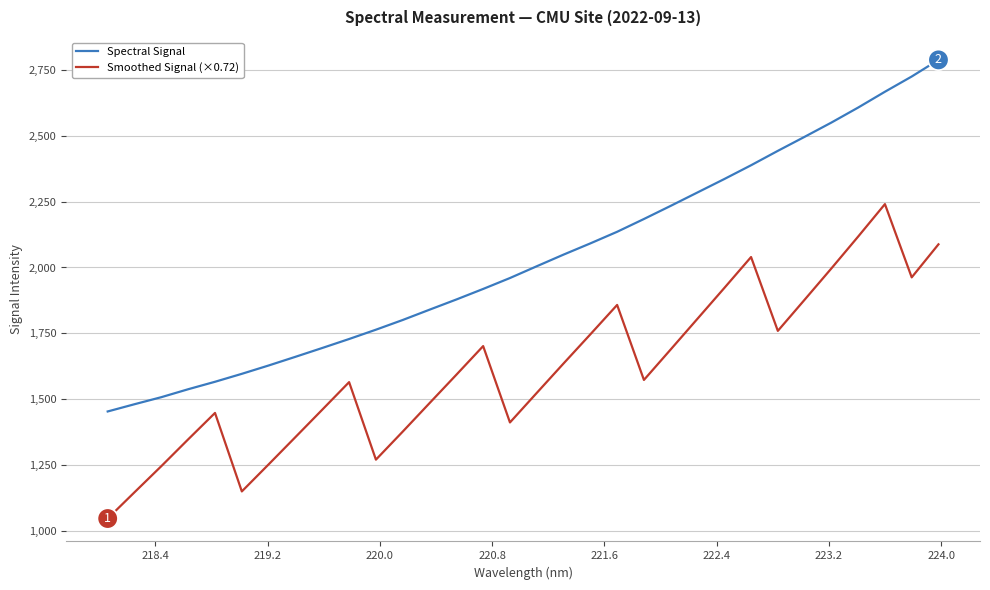

Which series has the largest total across all categories?

Spectral Signal